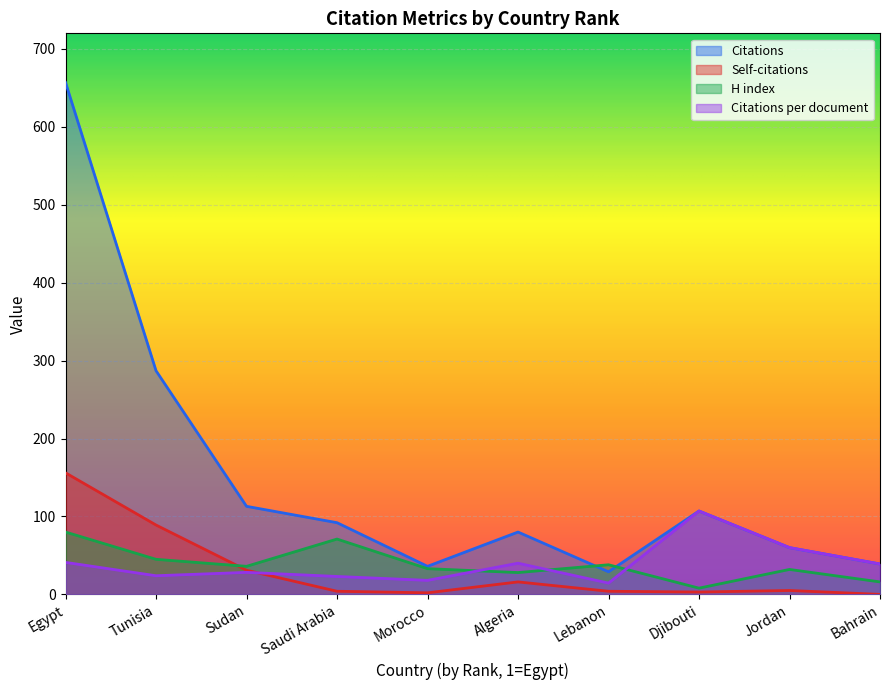

Is the value of Citations per document at 10 greater than the value of Self-citations at 5?

Yes